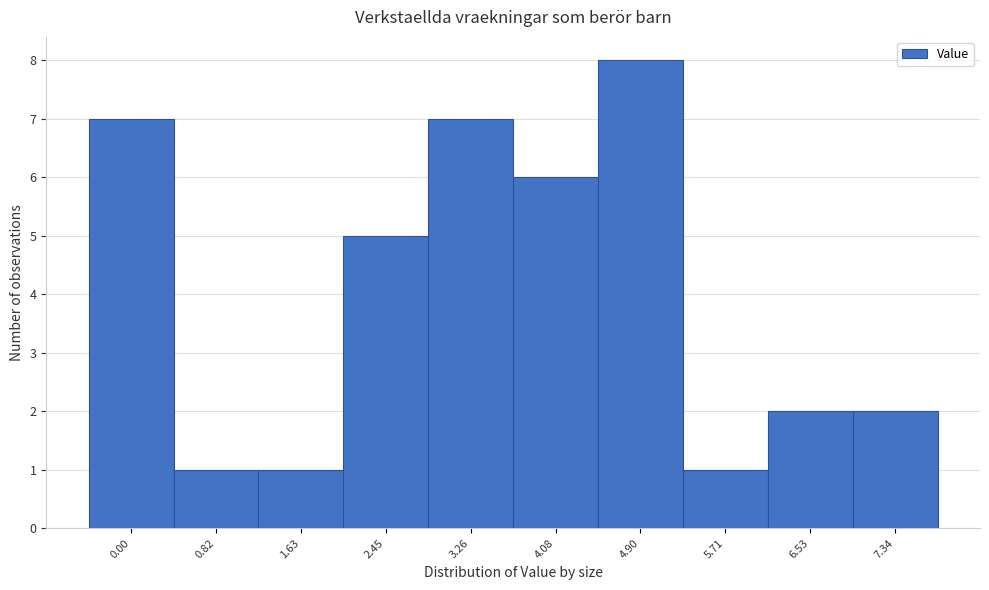

Reading left to right, transcribe all the data shown in this chart.

0.00=7	0.82=1	1.63=1	2.45=5	3.26=7	4.08=6	4.90=8	5.71=1	6.53=2	7.34=2